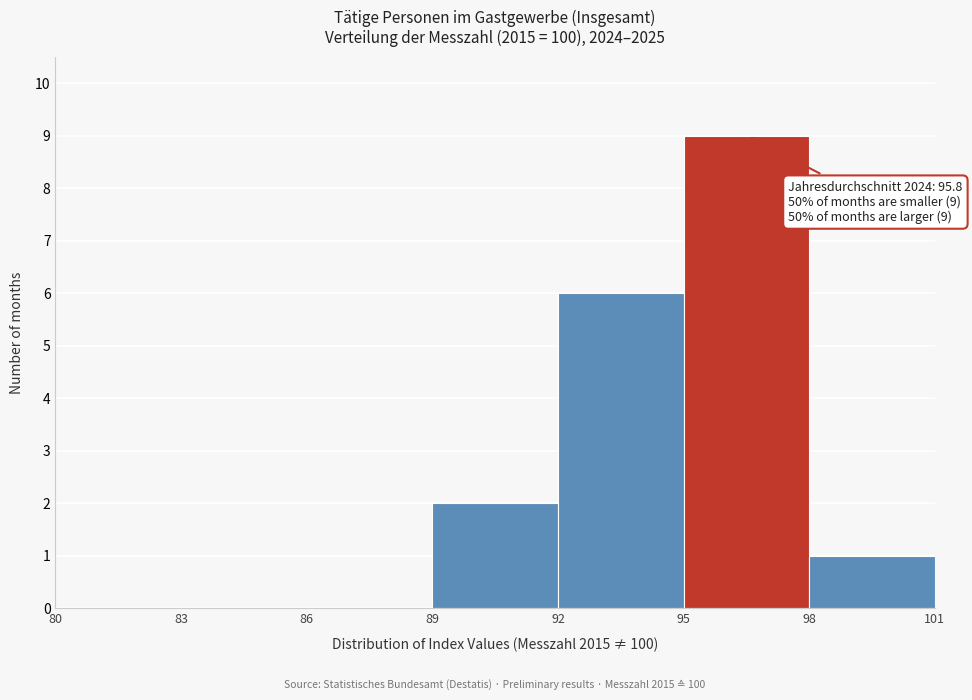

Which range on the x-axis has the tallest bar?

95 to 98